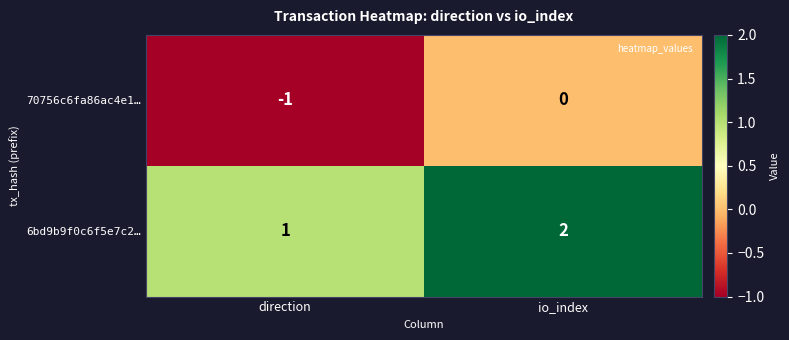

Where is 70756c6fa86ac4e1… nearest to the value 0?

io_index